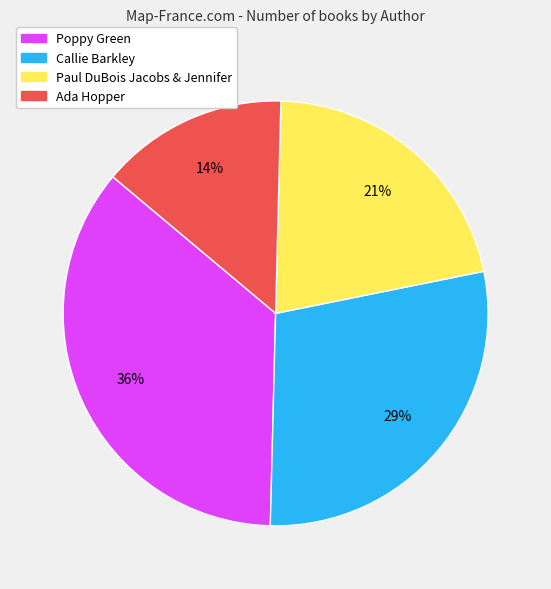

To the nearest percent, what is the average slice percentage?

25%